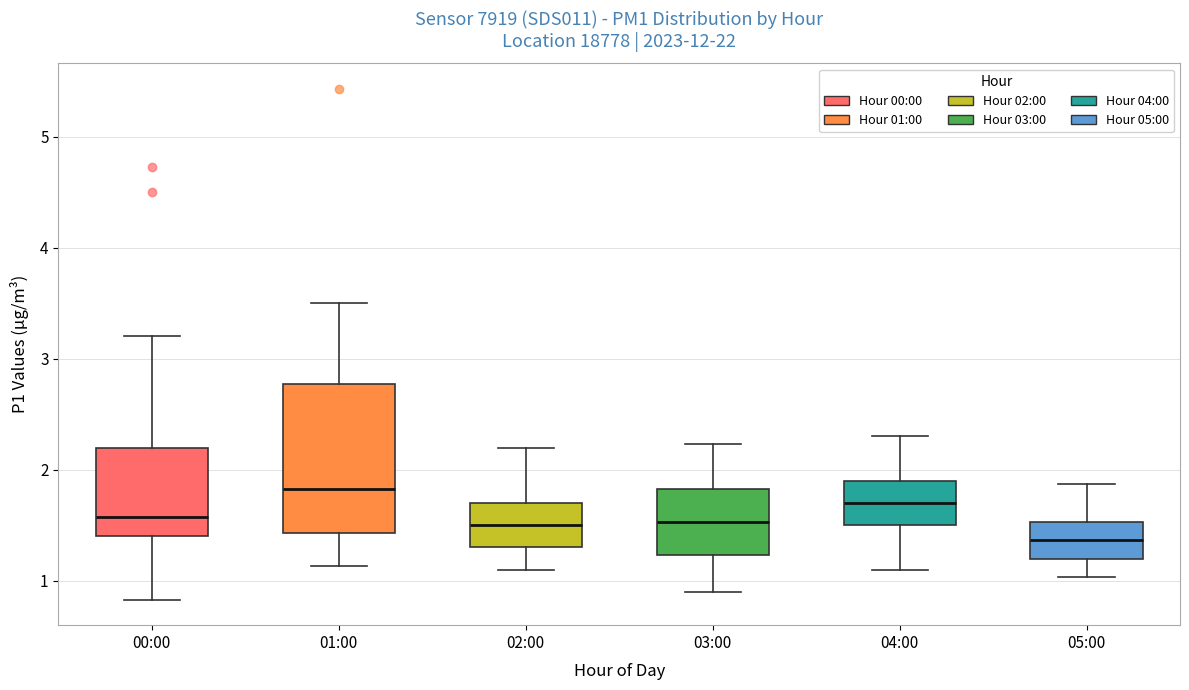

Reading left to right, transcribe this box plot: for each box, give where its median line is, the range the box spans, and where its two whiskers end, as read against the y-axis. The values are not printed on the chart, so give them approximately, as read against the axis.

00:00: median 1.6, box 1.4 to 2.2, whiskers 0.8 to 3.2
01:00: median 1.8, box 1.4 to 2.8, whiskers 1.1 to 3.5
02:00: median 1.5, box 1.3 to 1.7, whiskers 1.1 to 2.2
03:00: median 1.5, box 1.2 to 1.8, whiskers 0.9 to 2.2
04:00: median 1.7, box 1.5 to 1.9, whiskers 1.1 to 2.3
05:00: median 1.4, box 1.2 to 1.5, whiskers 1.0 to 1.9